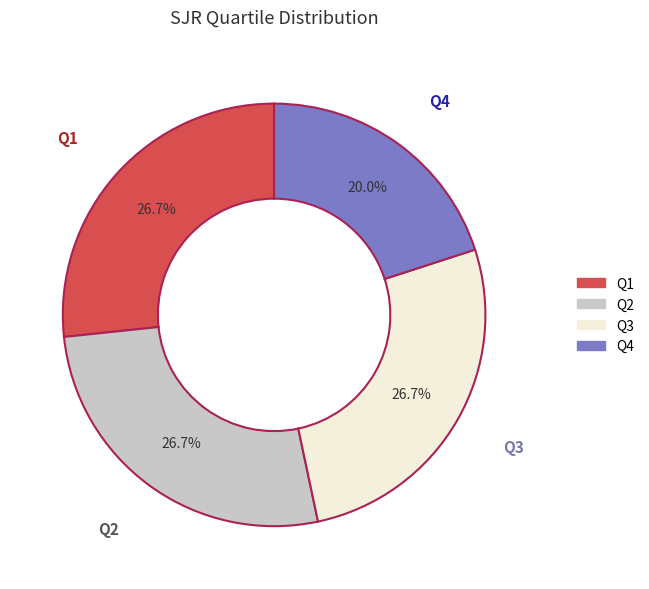

The Q4 slice represents 27% of the pie. True or false?

False